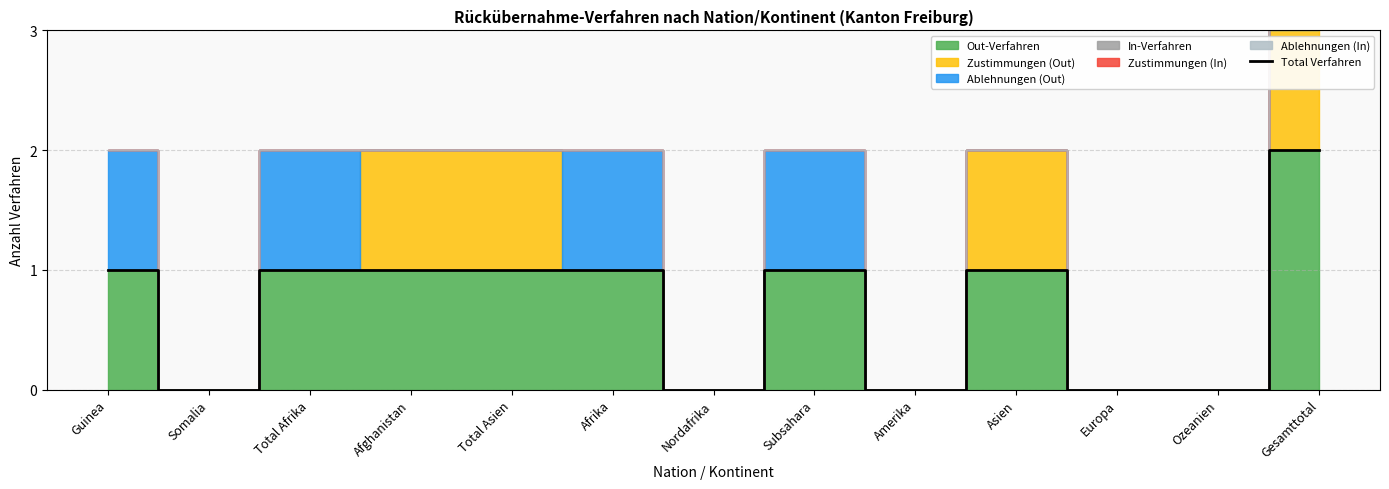

Count the values in the range 0 to 1.

12